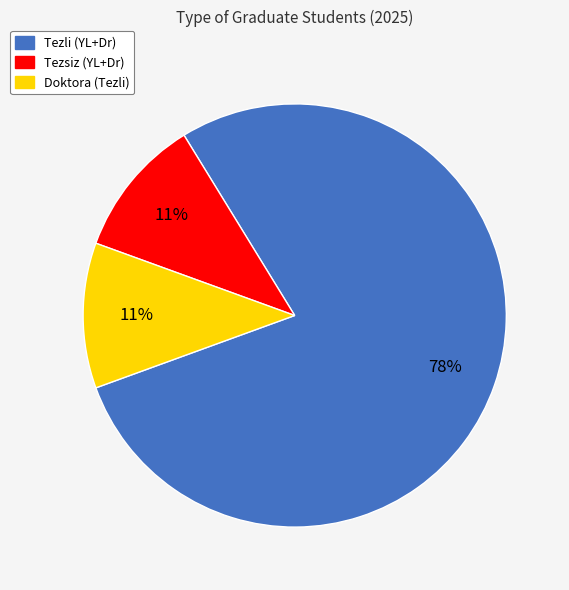

Do Doktora (Tezli) and Tezsiz (YL+Dr) together represent more than half of the pie?

No